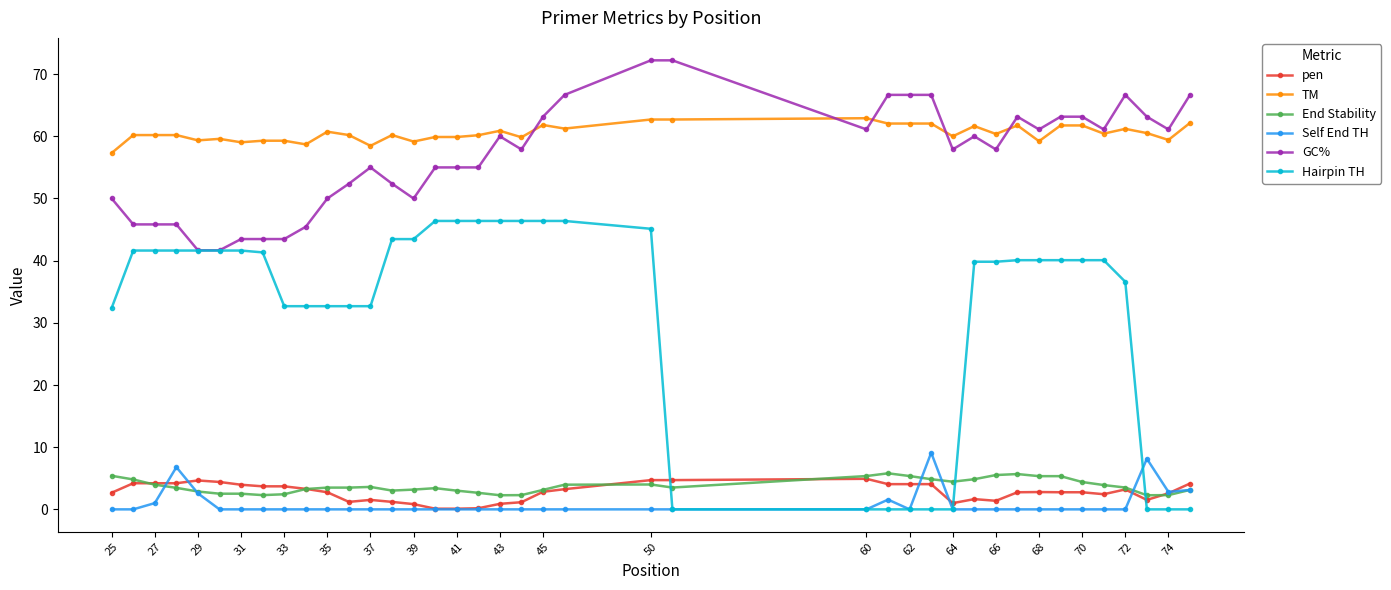

Which series ends up on top after the final intersection of Self End TH and pen?

pen